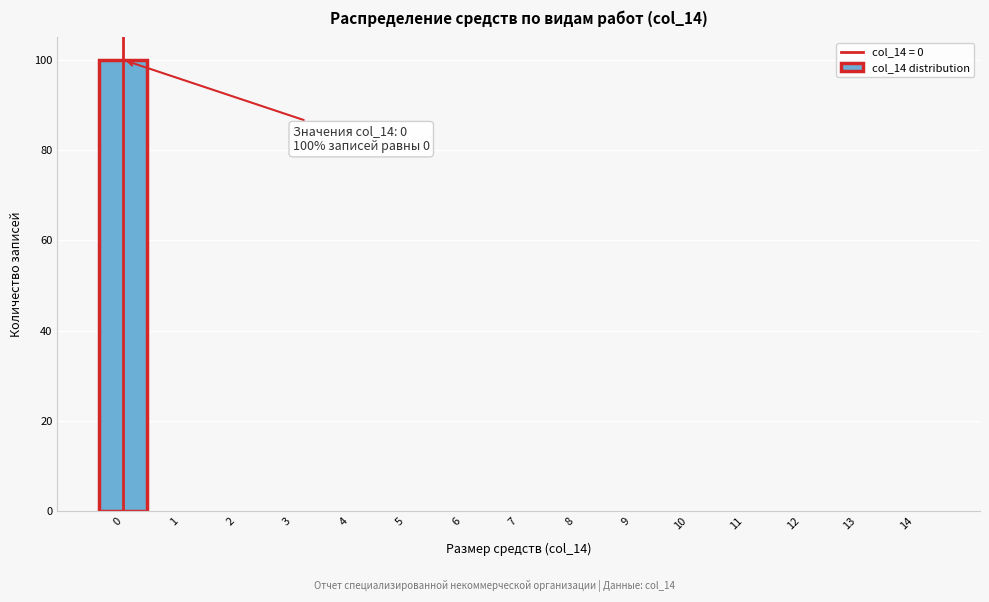

Which range on the x-axis has the tallest bar?

-0.5 to 0.5